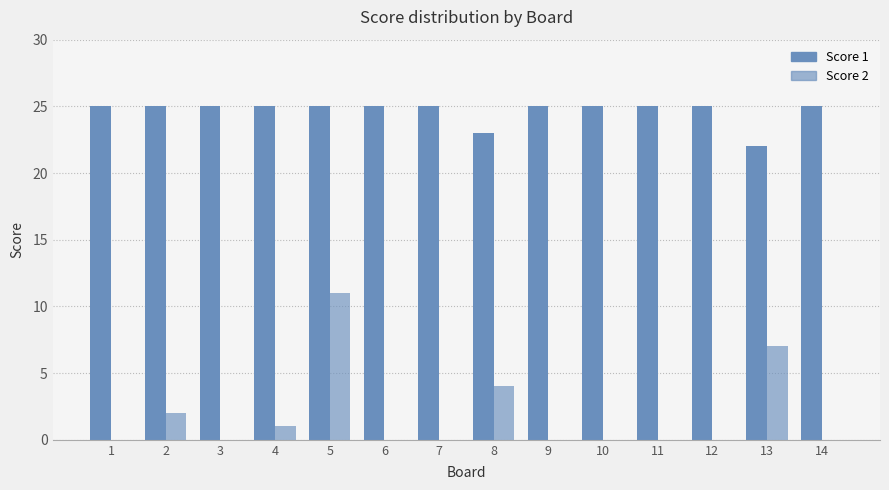

Rank the categories by Score 2 value from lowest to highest.

1, 3, 6, 7, 9, 10, 11, 12, 14, 4, 2, 8, 13, 5